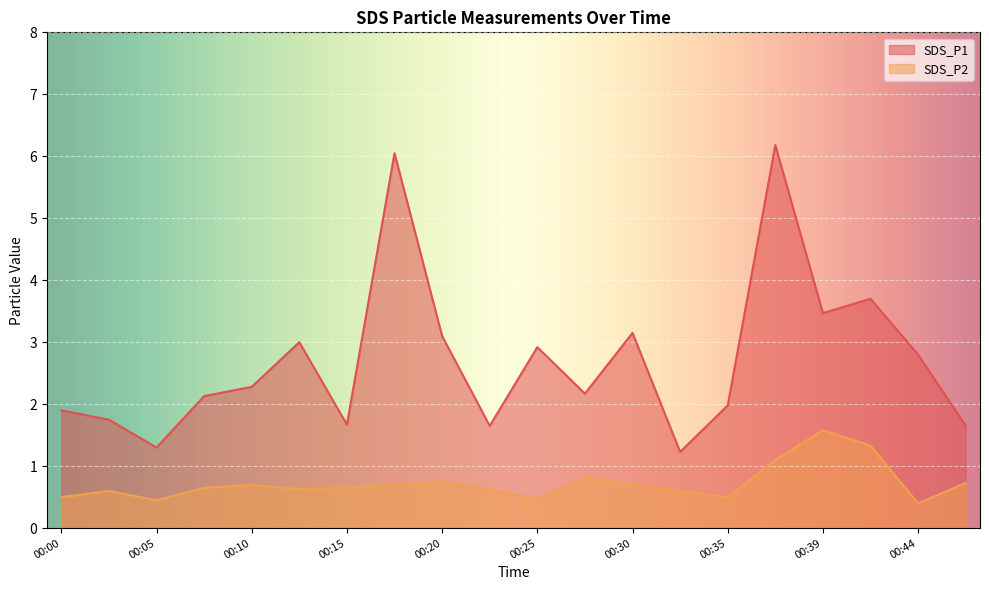

Reading left to right, transcribe all the data shown in this chart.

SDS_P1: 00:00=1.9	00:03=1.8	00:05=1.3	00:08=2.1	00:10=2.3	00:13=3.0	00:15=1.7	00:17=6.0	00:20=3.1	00:22=1.6	00:25=2.9	00:27=2.2	00:30=3.1	00:32=1.2	00:35=2.0	00:37=6.2	00:39=3.5	00:42=3.7	00:44=2.8	00:47=1.6
SDS_P2: 00:00=0.5	00:03=0.6	00:05=0.5	00:08=0.7	00:10=0.7	00:13=0.6	00:15=0.7	00:17=0.7	00:20=0.8	00:22=0.6	00:25=0.5	00:27=0.8	00:30=0.7	00:32=0.6	00:35=0.5	00:37=1.1	00:39=1.6	00:42=1.3	00:44=0.4	00:47=0.7